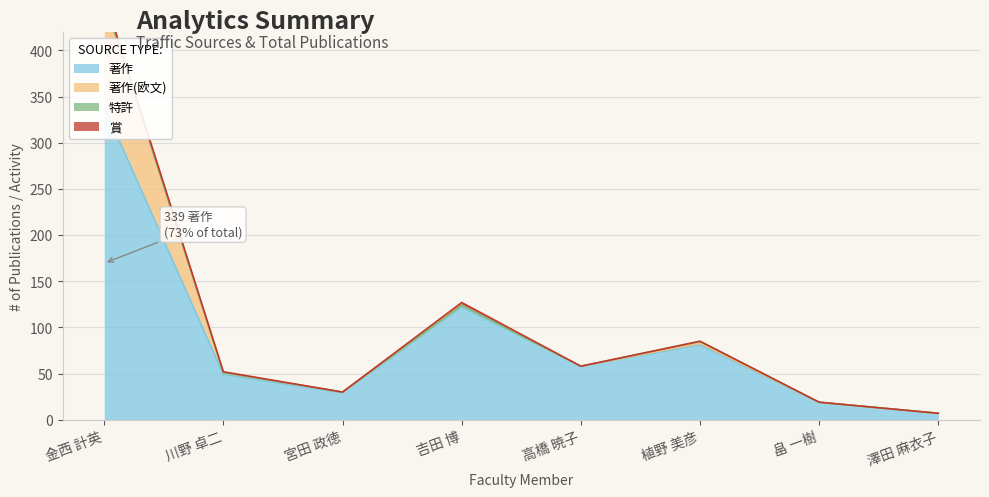

What position from the left is 川野 卓二?

2